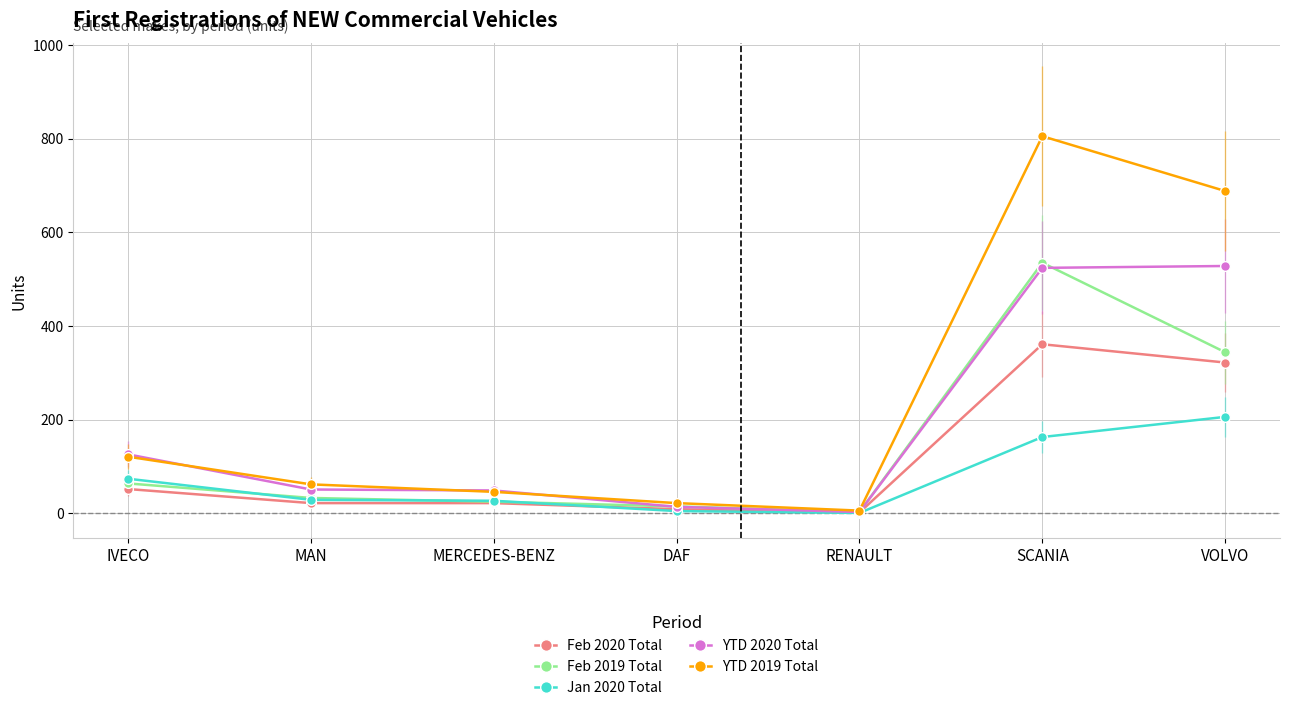

Is the value of YTD 2020 Total at VOLVO greater than the value of Feb 2020 Total at MAN?

Yes